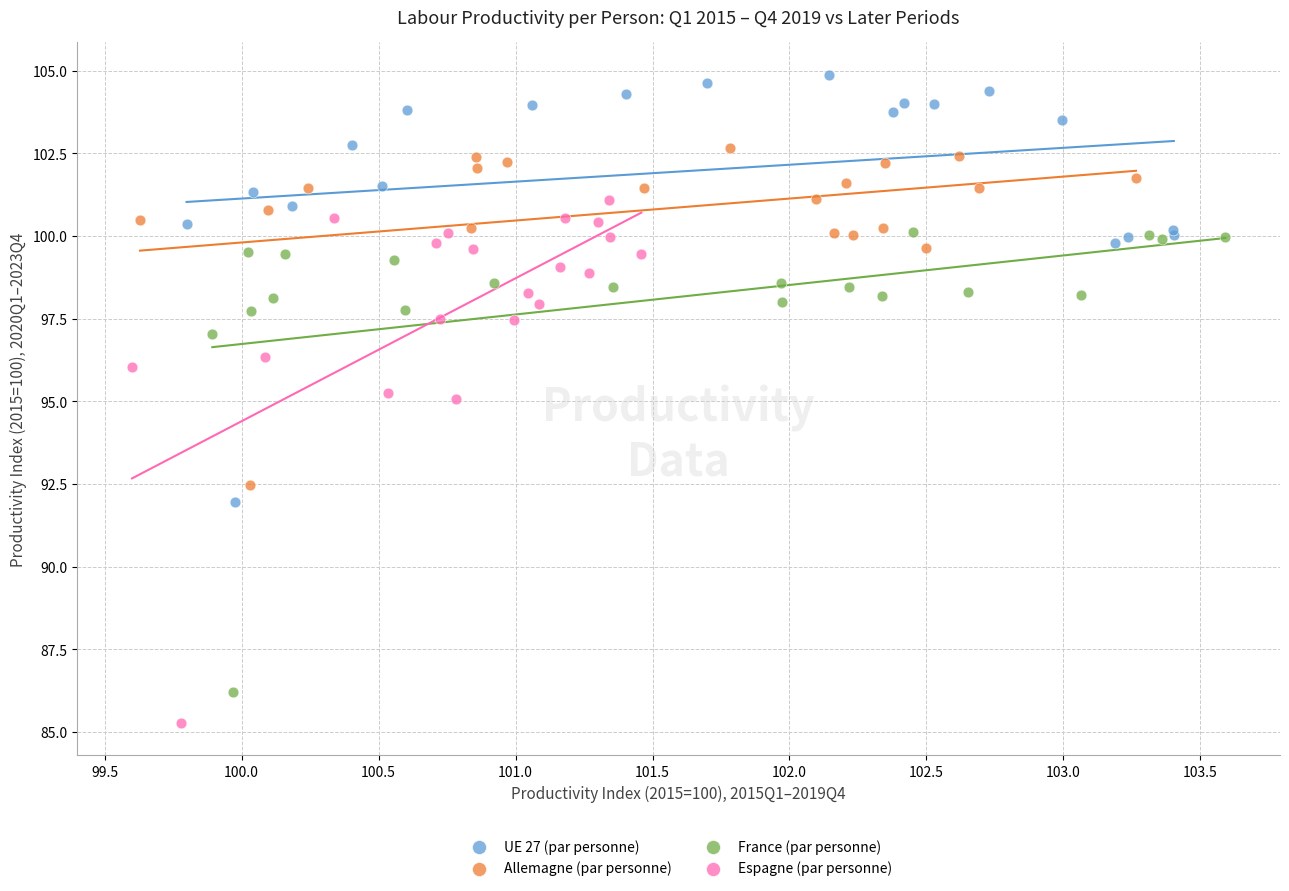

Which series has the widest spread of Y values?

Espagne (par personne)